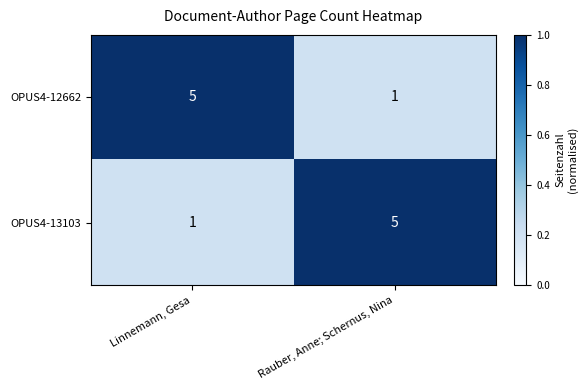

What is the difference between the highest and lowest values at Rauber, Anne; Schernus, Nina?

4